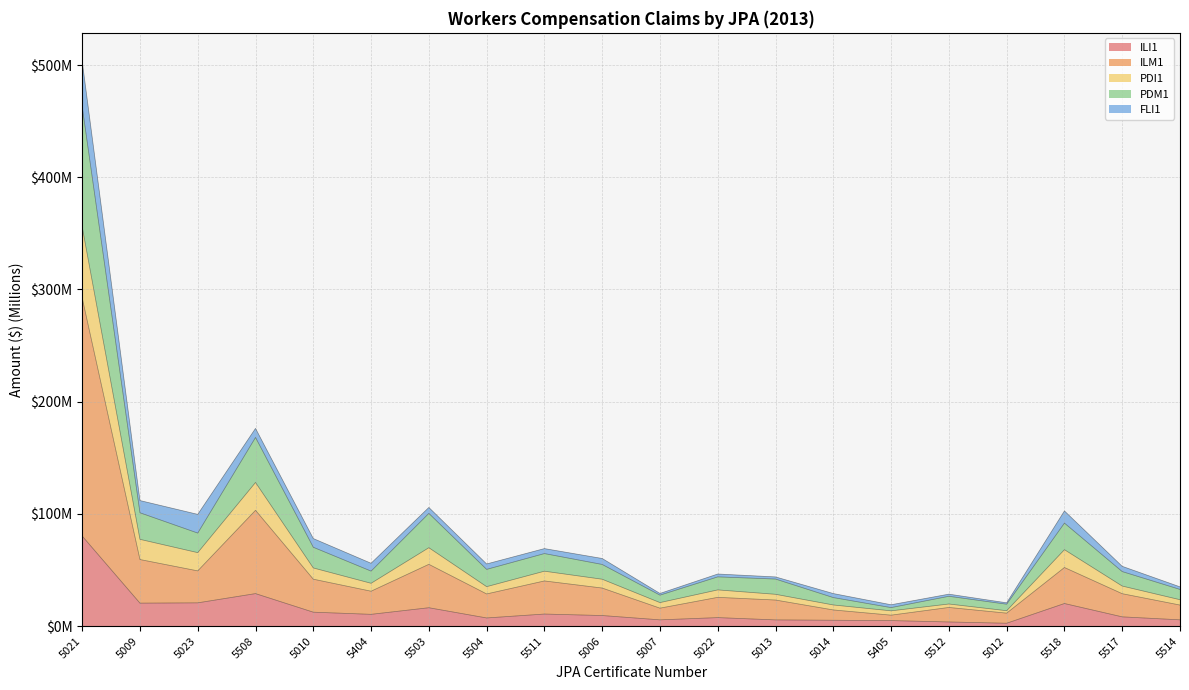

Does the chart display data point markers on the line(s)?

No